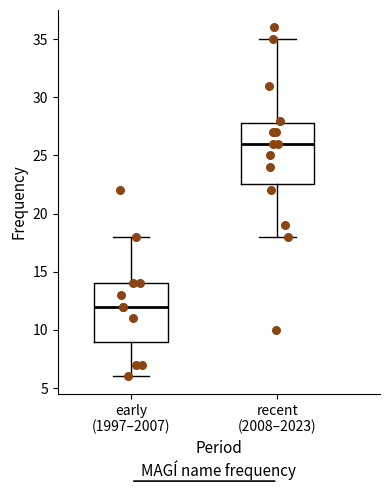

Reading left to right, transcribe this box plot: for each box, give where its median line is, the range the box spans, and where its two whiskers end, as read against the y-axis. The values are not printed on the chart, so give them approximately, as read against the axis.

early (1997–2007): median 12.0, box 9.0 to 14.0, whiskers 6.0 to 18.0
recent (2008–2023): median 26.0, box 22.5 to 28.0, whiskers 18.0 to 35.0